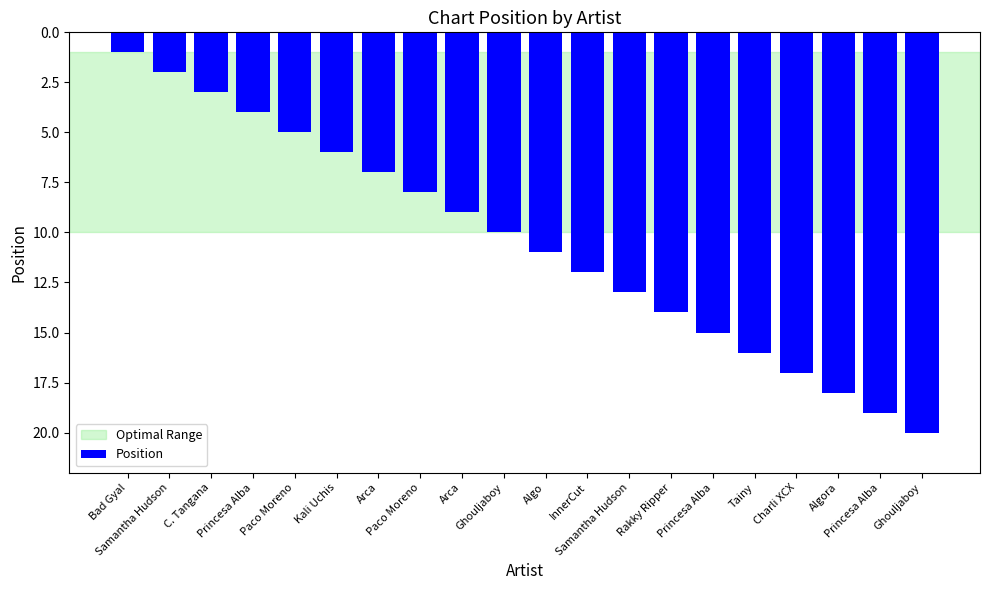

True or false: the data shows 20 at Ghouljaboy.

True